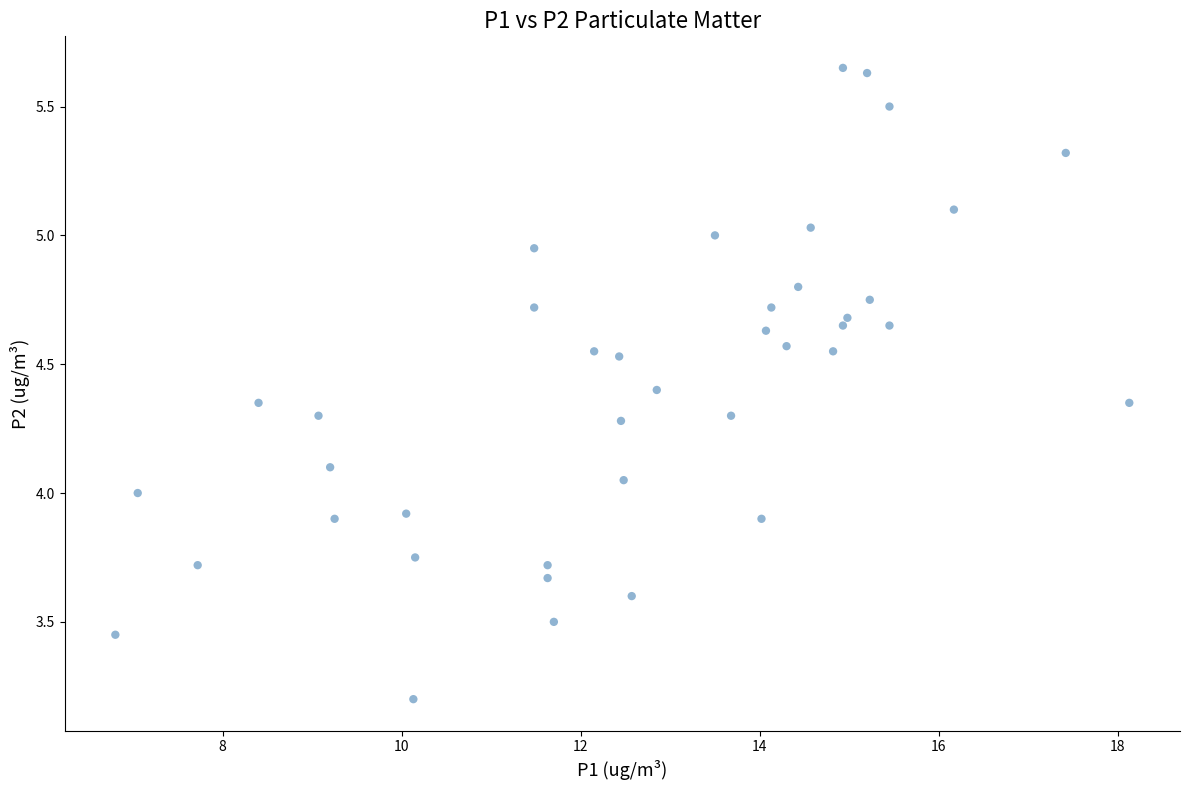

What is the range of X values (max minus min)?

11.3